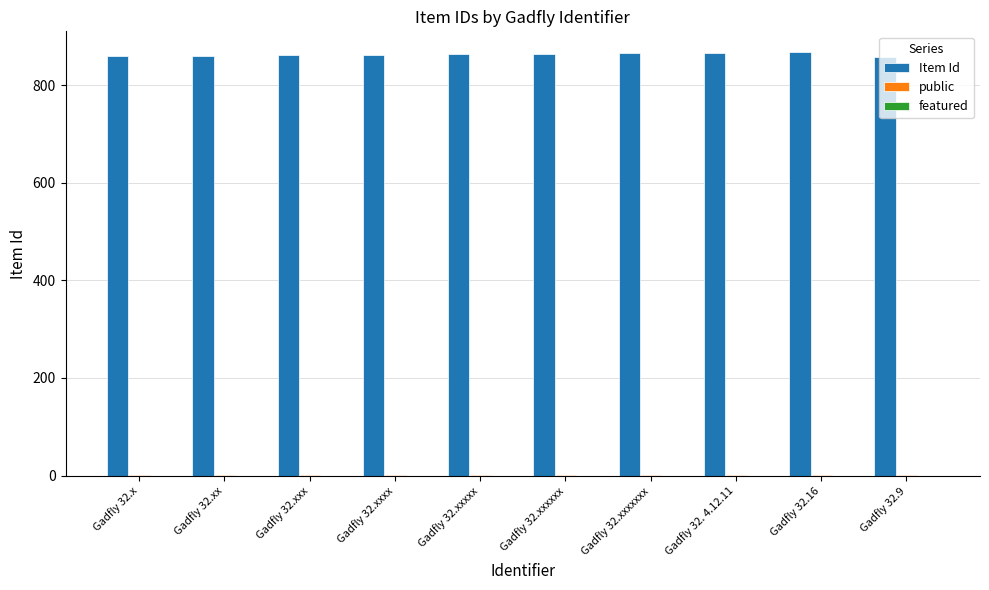

What is the maximum value shown in the chart?

867